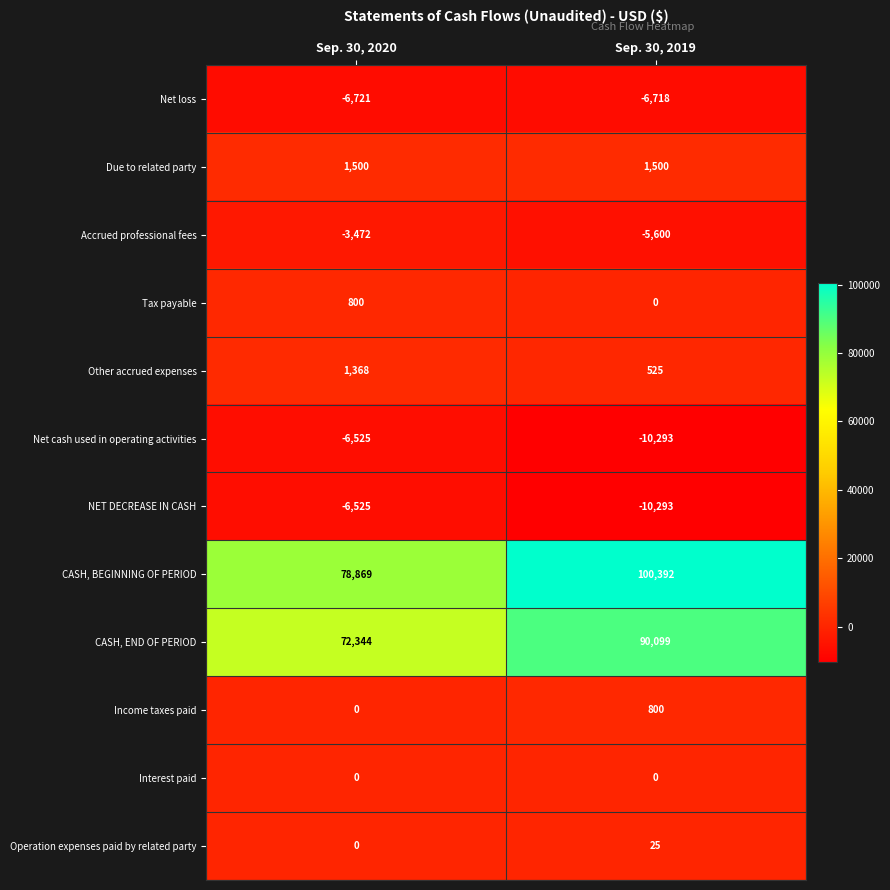

Is it true that Accrued professional fees equals -4820 at Sep. 30, 2020?

False